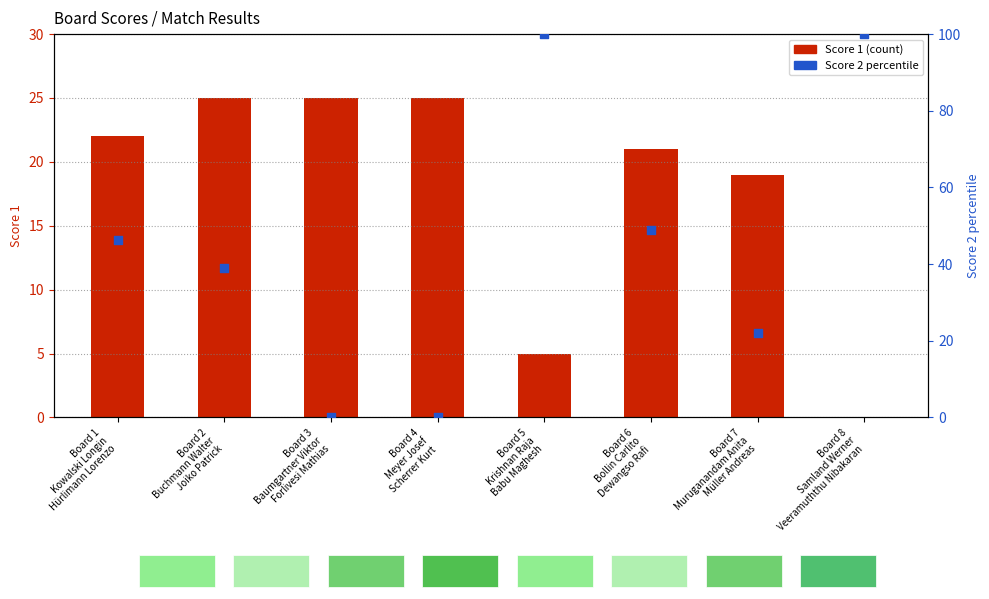

Which series contains the lowest Y value?

Score 1